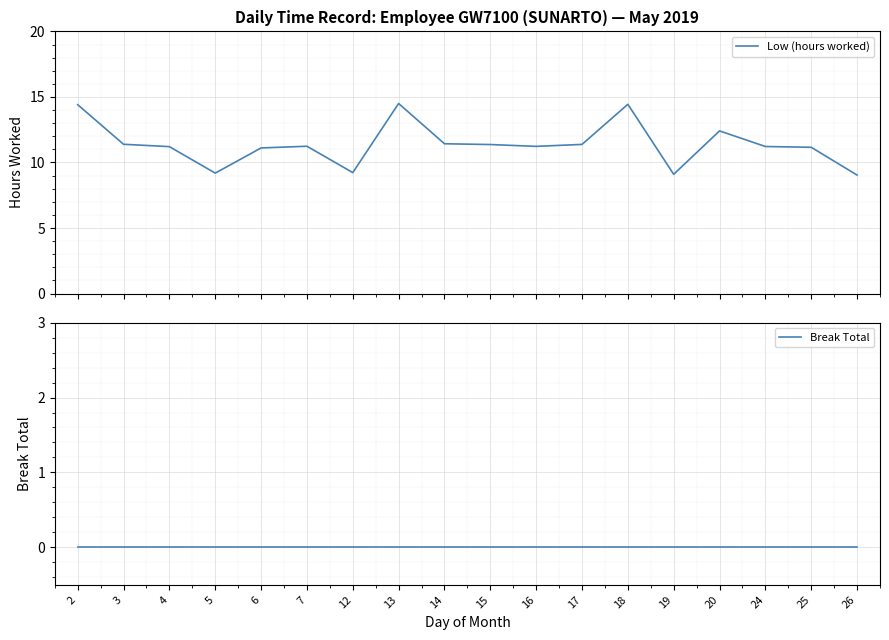

Is the value of Low (hours worked) at 14 greater than the value of Break Total at 18?

Yes